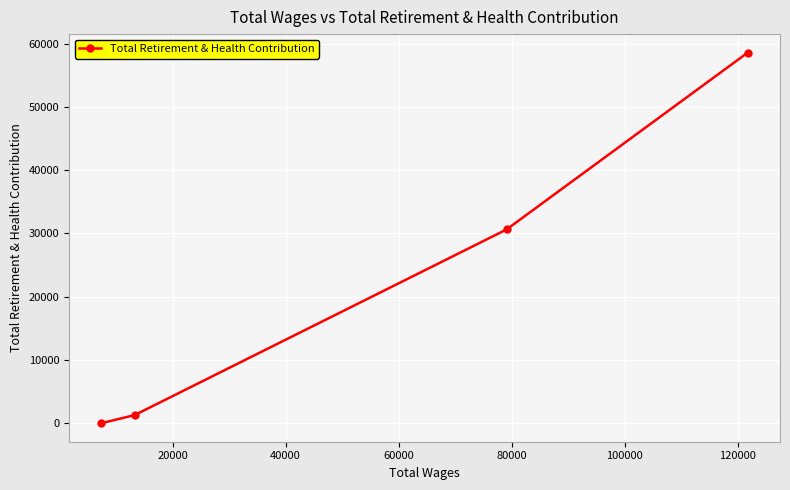

True or false: the data has more than 2 interior local peaks.

False